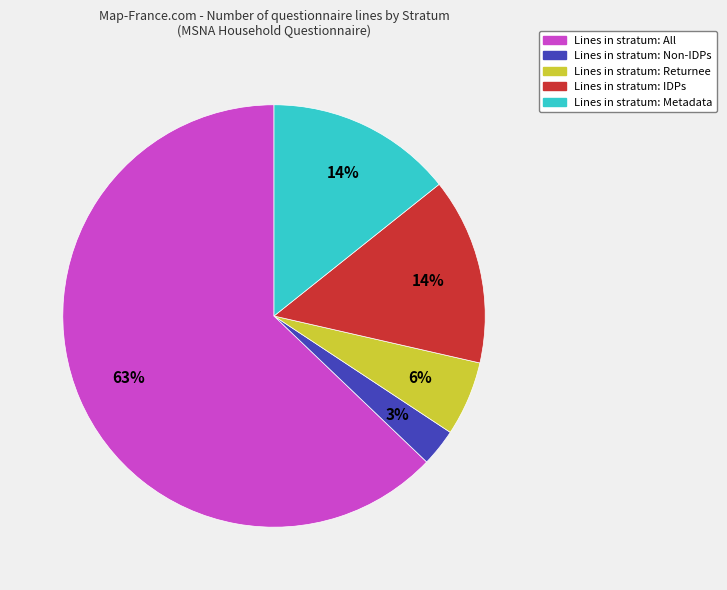

To the nearest percent, what is the average slice percentage?

20%